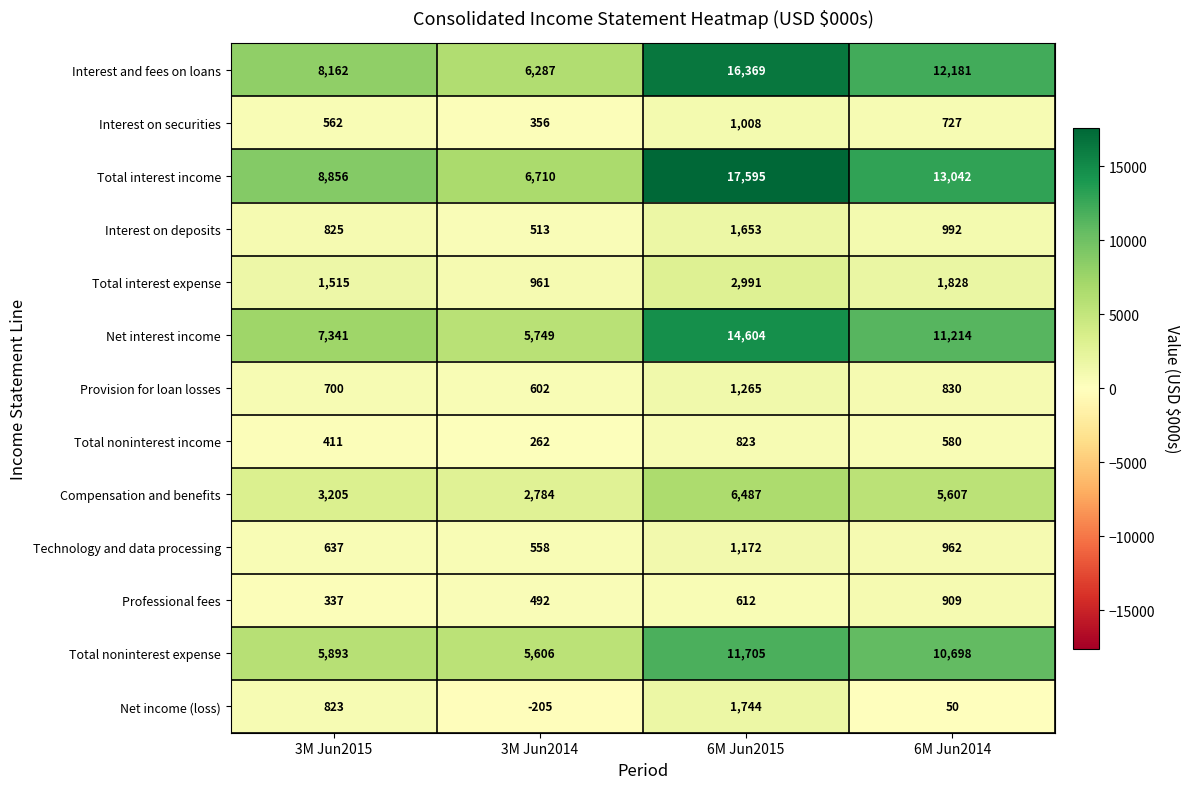

True or false: Total noninterest income has a value of 316 at 6M Jun2014.

False